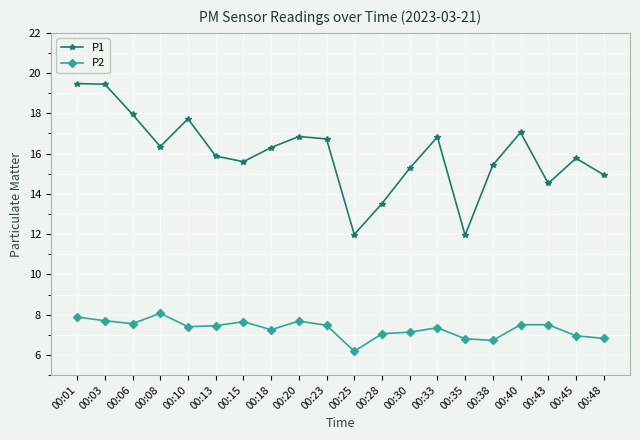

Is it true that P1 equals 16.8 at 00:33?

True